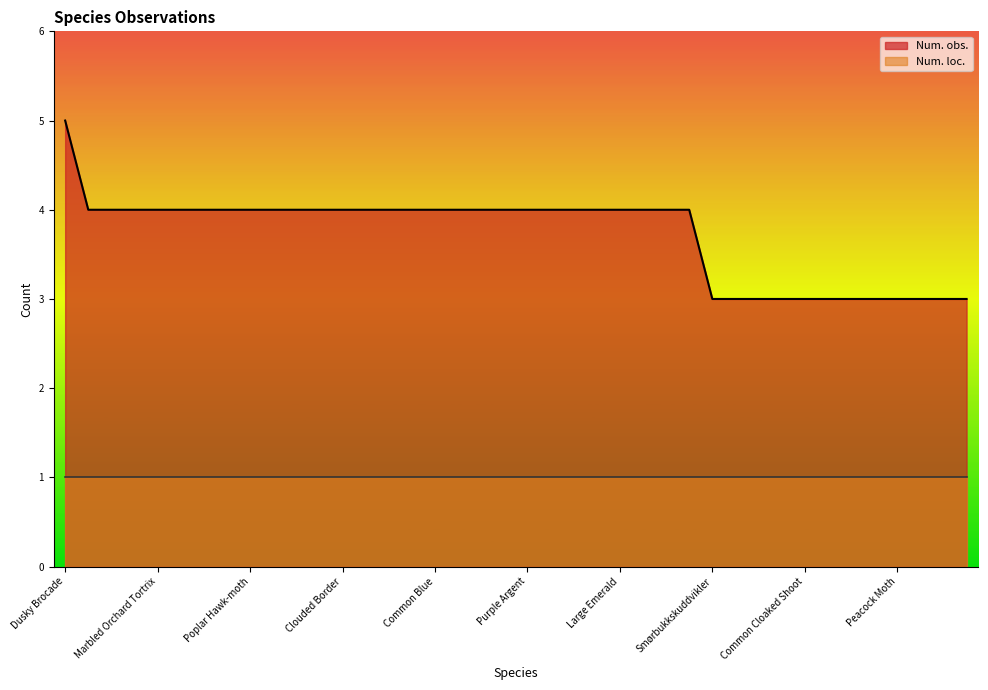

Is it true that the value at Light Emerald is 4?

True